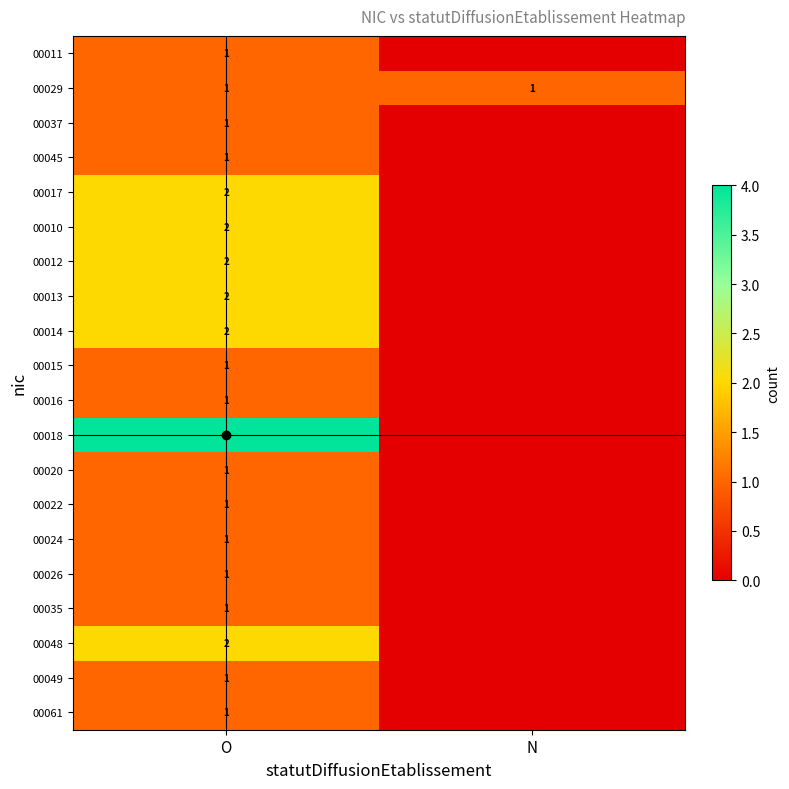

The value of 00020 at N is 0. True or false?

True